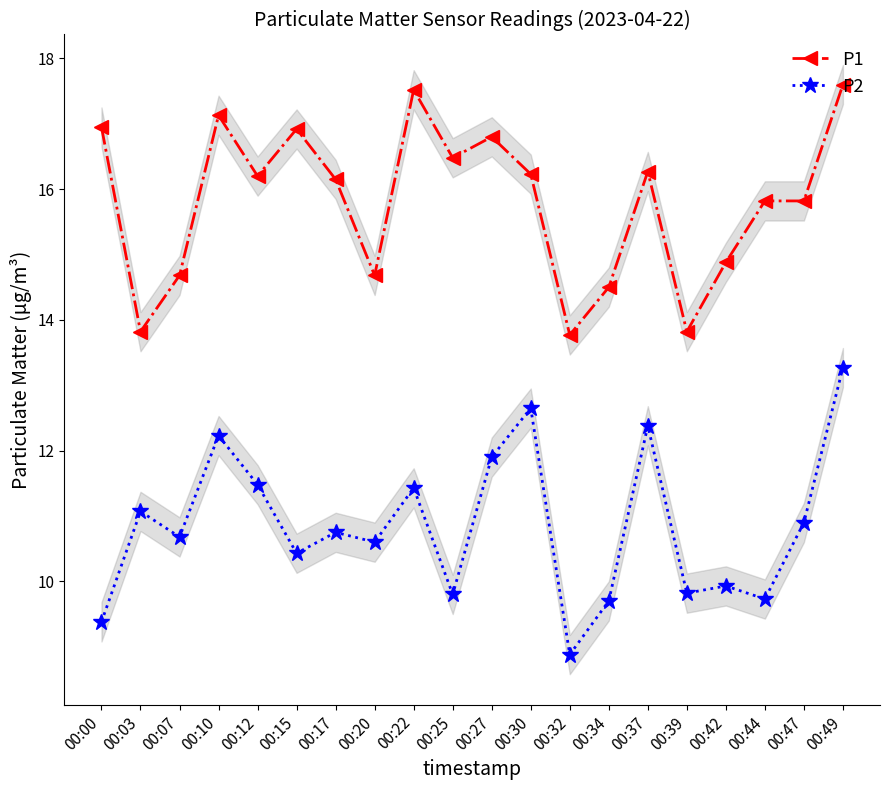

True or false: P2 and P1 intersect in this chart.

False